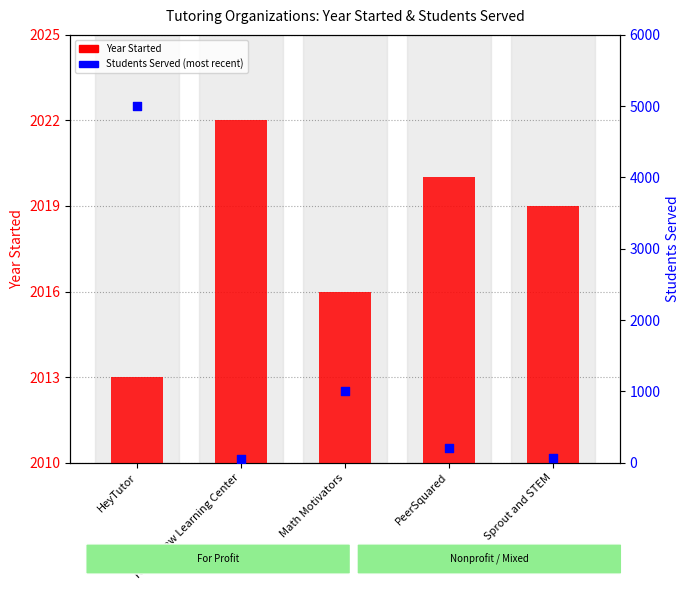

Which series reaches the minimum Y coordinate?

Most recent number of students served